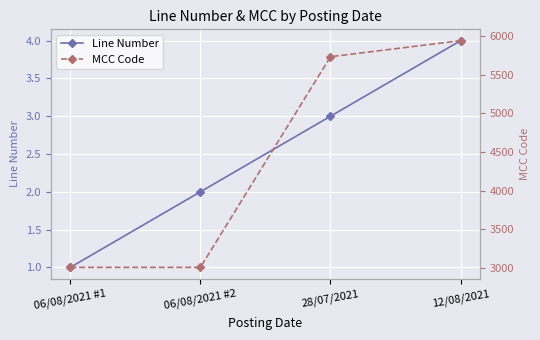

Reading left to right, list all the values displayed in this chart.

Line Number: 1	2	3	4
MCC Code: 3005	3005	5734	5942